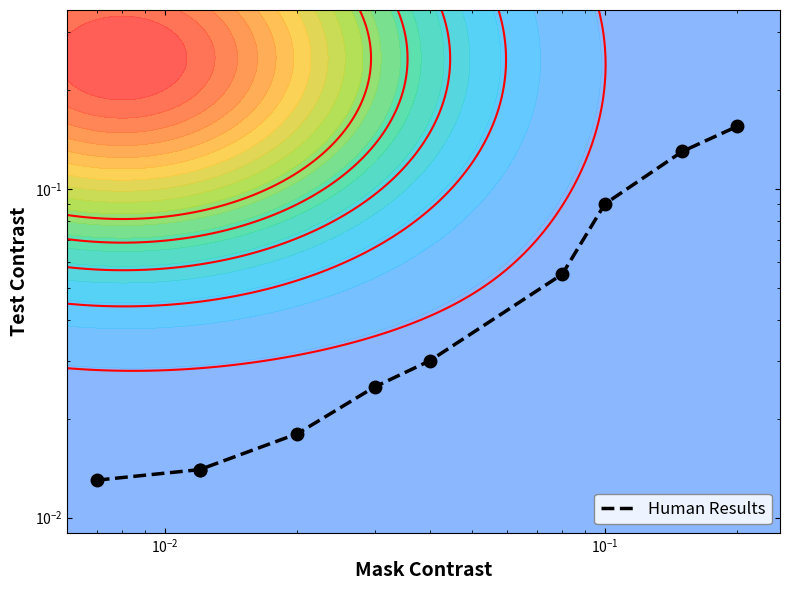

Reading right to left, list all the values displayed in this chart.

0.2	0.1	0.1	0.1	0.0	0.0	0.0	0.0	0.0	0.0